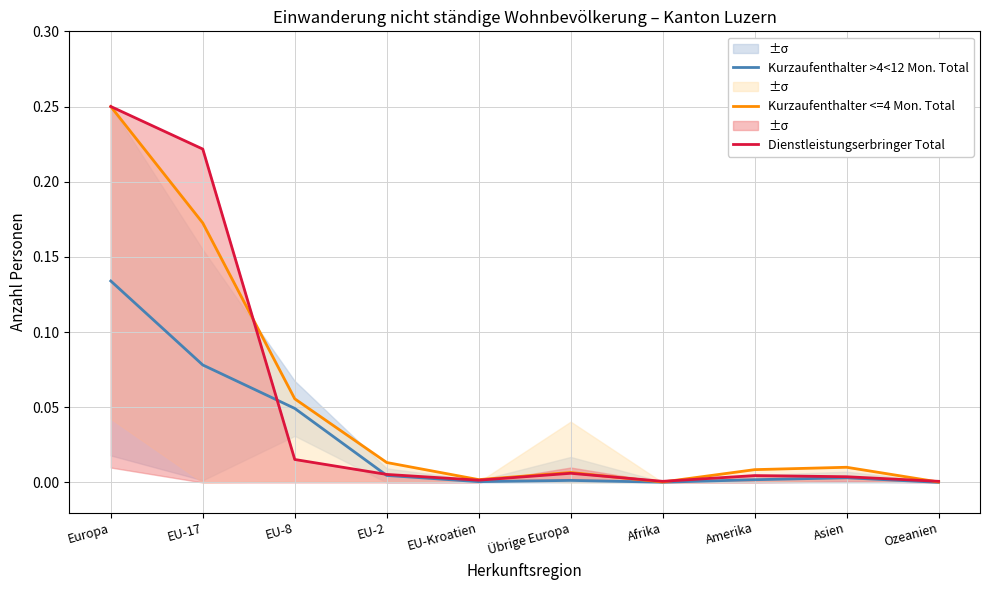

What position from the left is EU-Kroatien?

5